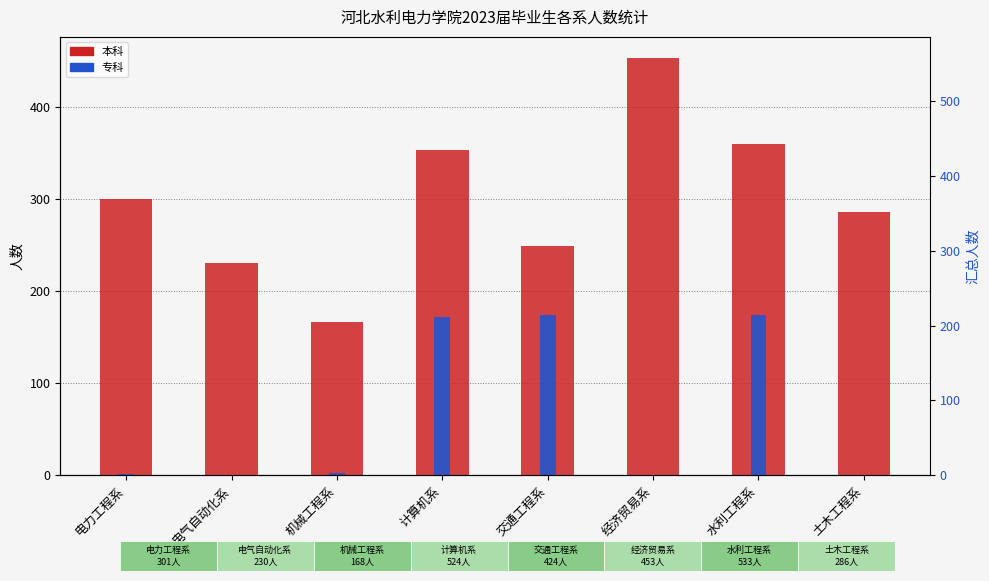

True or false: 专科 has a value of 171 at 计算机系.

True